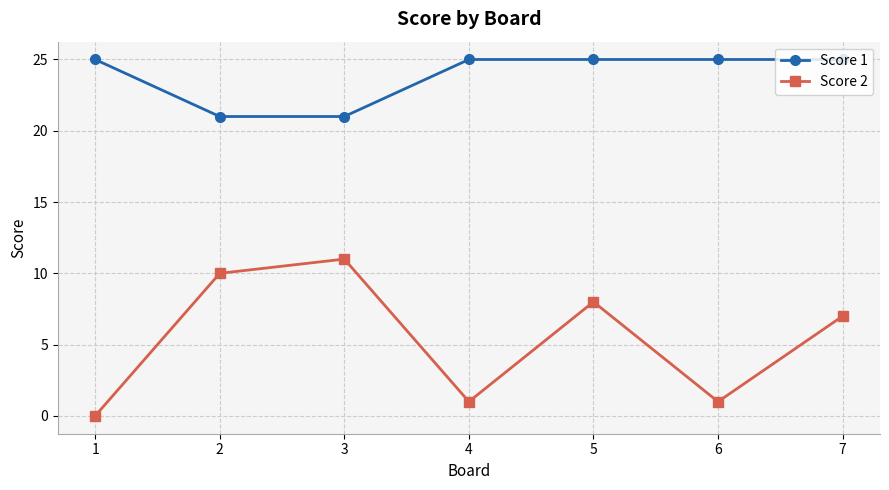

True or false: Score 2 has more than 0 points higher than both neighbors.

True